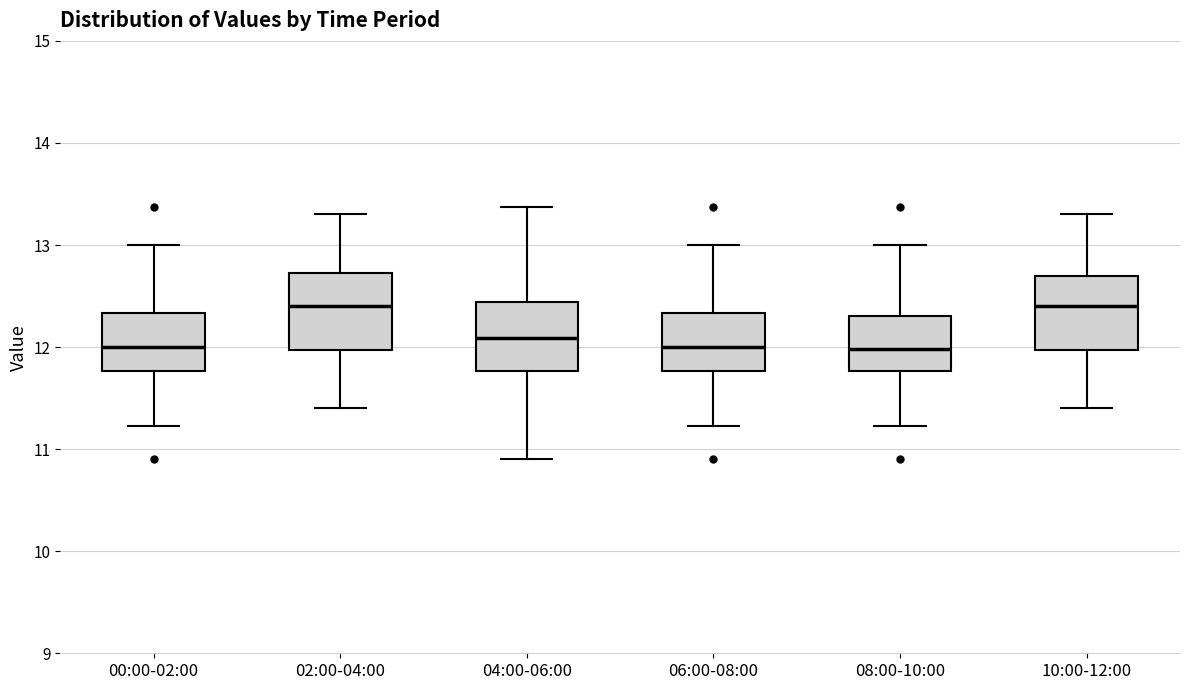

Reading left to right, read every box against the y-axis: the position of its median line, the range the box covers, and the ends of its whiskers. The values are not printed on the chart, so give them approximately, as read against the axis.

00:00-02:00: median 12.0, box 11.8 to 12.3, whiskers 11.2 to 13.0
02:00-04:00: median 12.4, box 12.0 to 12.7, whiskers 11.4 to 13.3
04:00-06:00: median 12.1, box 11.8 to 12.4, whiskers 10.9 to 13.4
06:00-08:00: median 12.0, box 11.8 to 12.3, whiskers 11.2 to 13.0
08:00-10:00: median 12.0, box 11.8 to 12.3, whiskers 11.2 to 13.0
10:00-12:00: median 12.4, box 12.0 to 12.7, whiskers 11.4 to 13.3